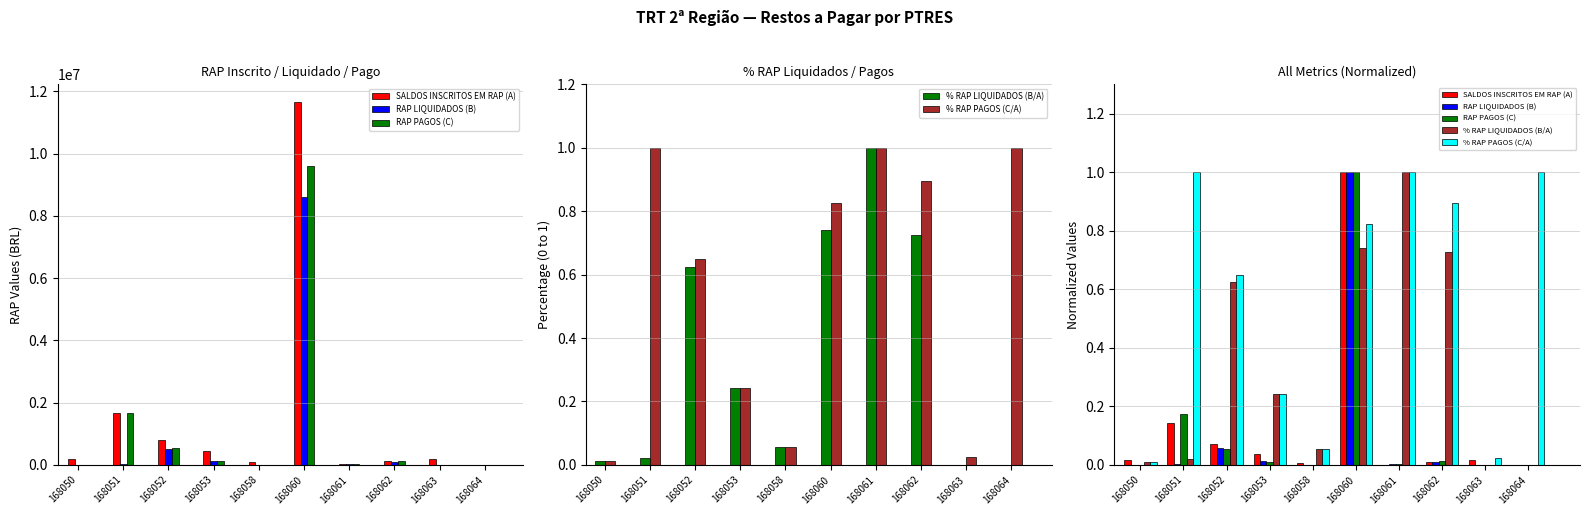

What is the spread (max minus min) of values at 168051?

1.0